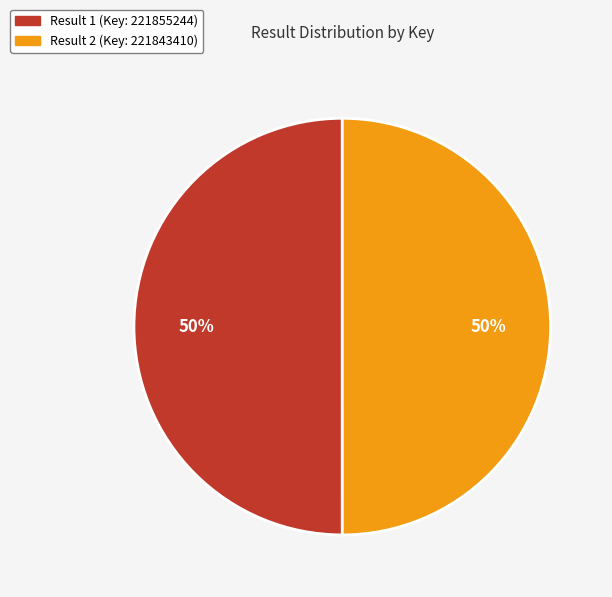

To the nearest percent, what is the average slice percentage?

50%